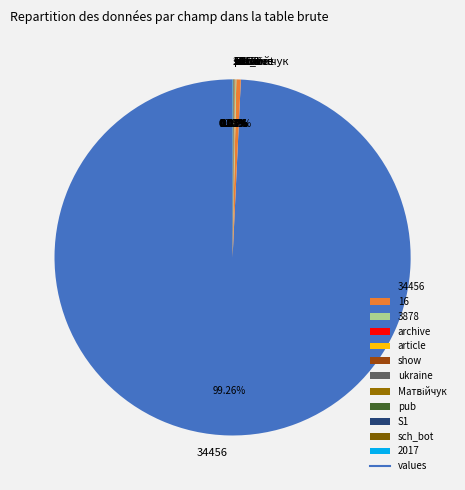

Is there any slice that represents more than half of the pie?

Yes